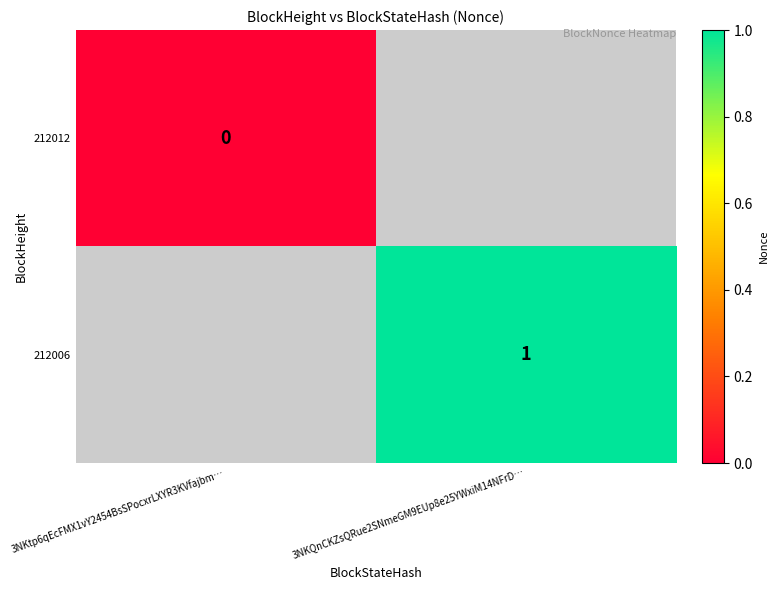

Which category has the lowest value across all series?

3NKtp6qEcFMX1vY2454BsSPocxrLXYR3KVfajbm…